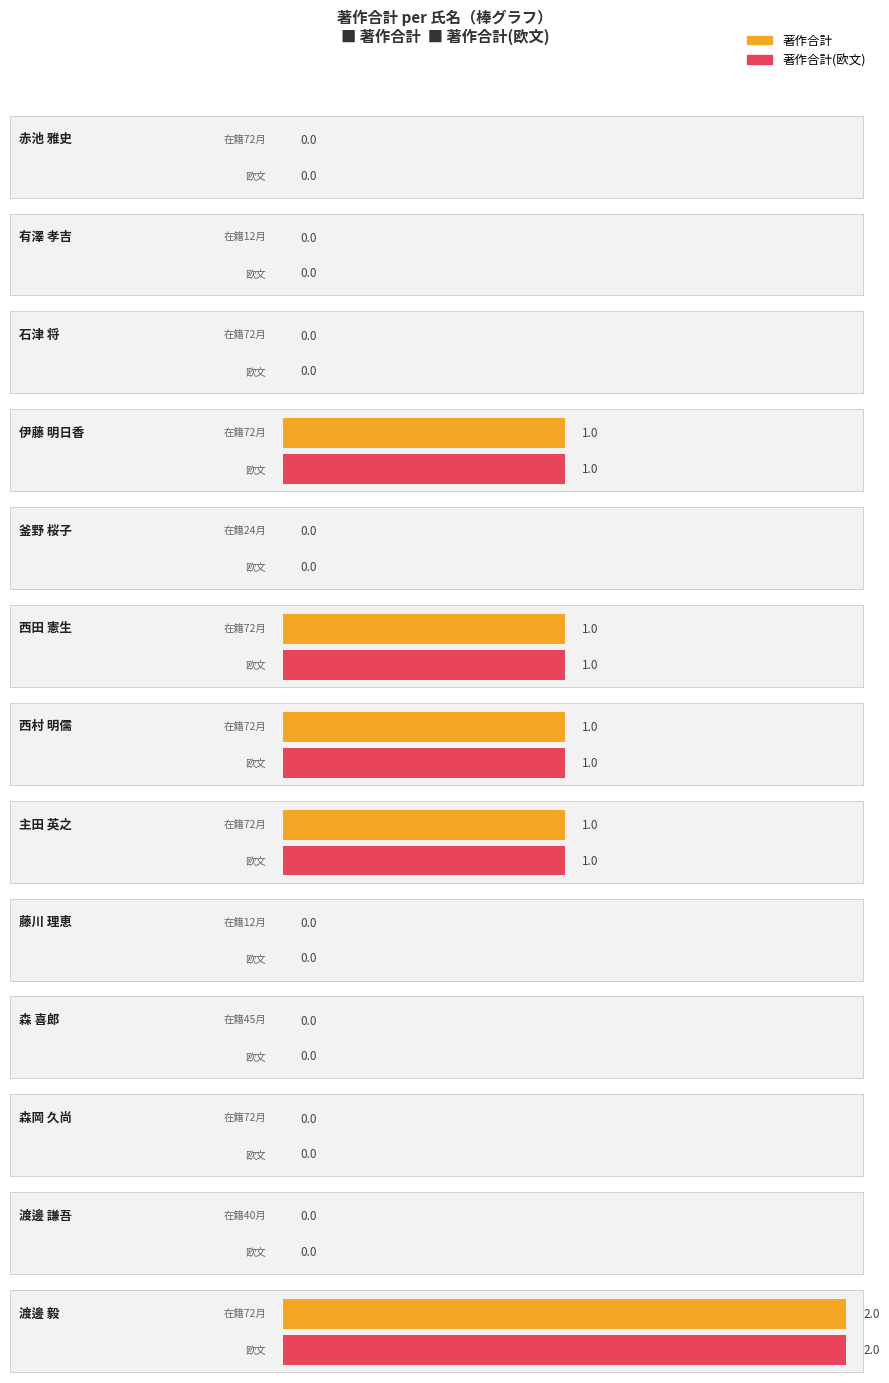

What value does the 著作合計 series have at 西田 憲生?

1